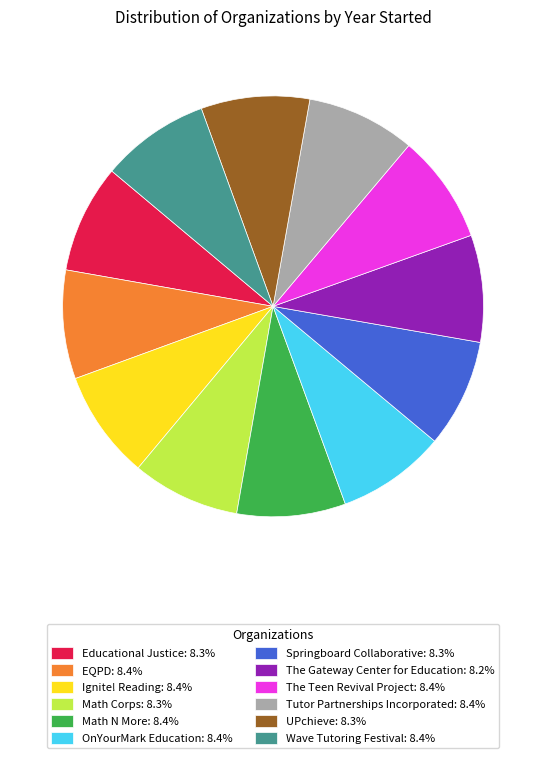

Is there any slice that represents more than half of the pie?

No